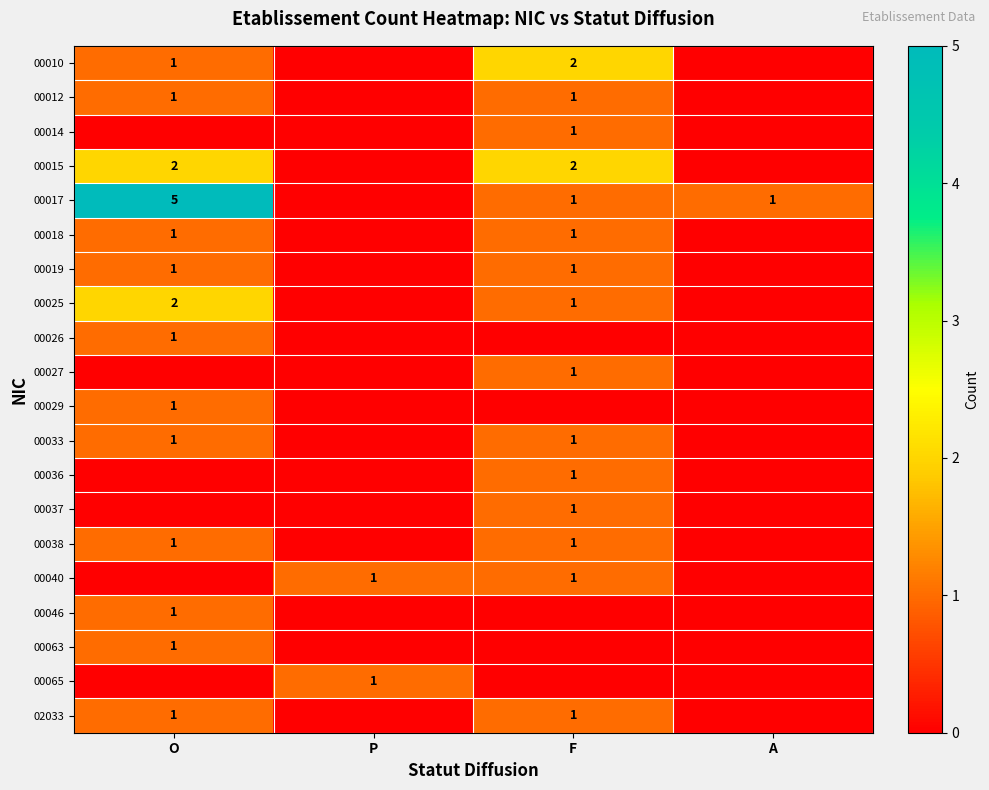

True or false: 00033 has a value of 1 at F.

True